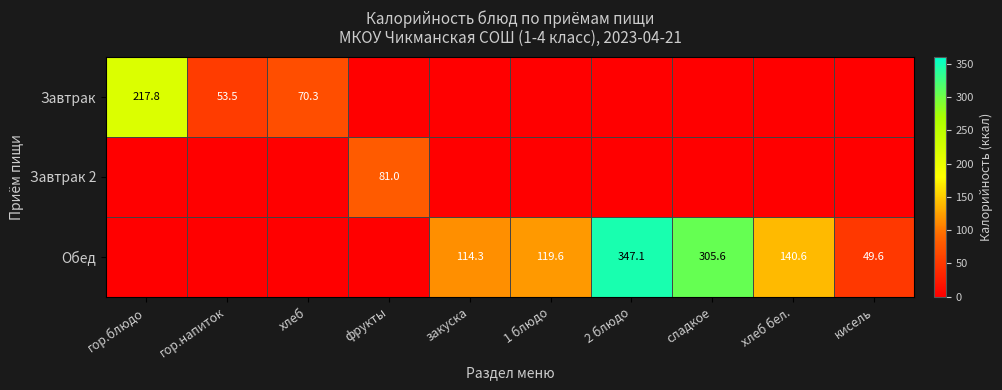

At which category is the sum across all series the highest?

2 блюдо